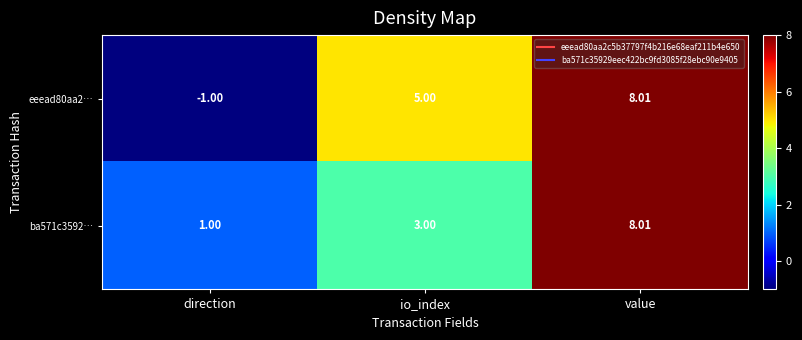

Rank the categories by eeead80aa2… value from lowest to highest.

direction, io_index, value